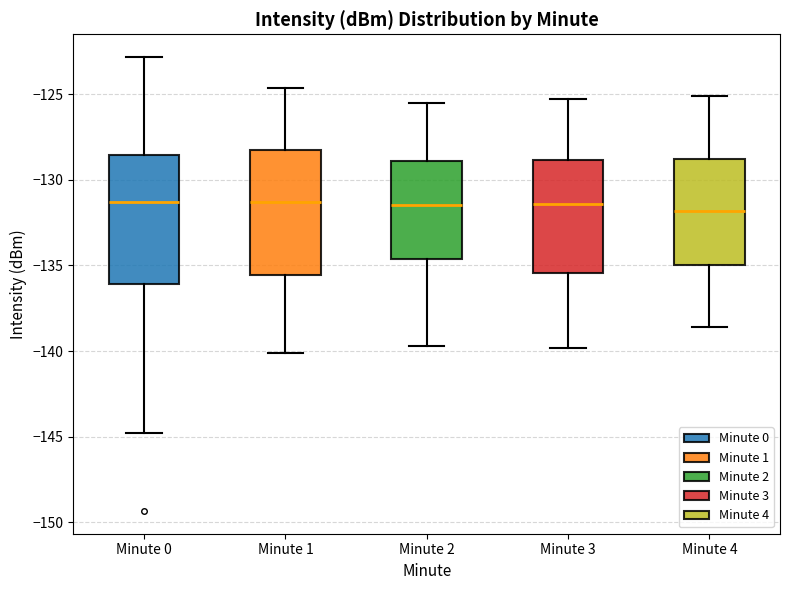

Reading left to right, read every box against the y-axis: the position of its median line, the range the box covers, and the ends of its whiskers. The values are not printed on the chart, so give them approximately, as read against the axis.

Minute 0: median -131.5, box -136.0 to -128.5, whiskers -145.0 to -123.0
Minute 1: median -131.5, box -135.5 to -128.5, whiskers -140.0 to -124.5
Minute 2: median -131.5, box -134.5 to -129.0, whiskers -139.5 to -125.5
Minute 3: median -131.5, box -135.5 to -129.0, whiskers -140.0 to -125.5
Minute 4: median -132.0, box -135.0 to -129.0, whiskers -138.5 to -125.0